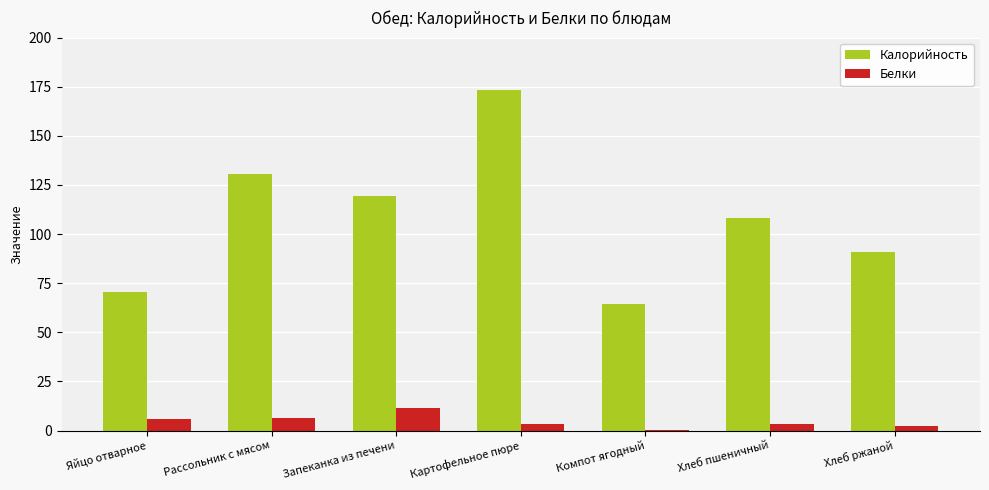

What is the approximate value of Калорийность at Яйцо отварное?

70.7